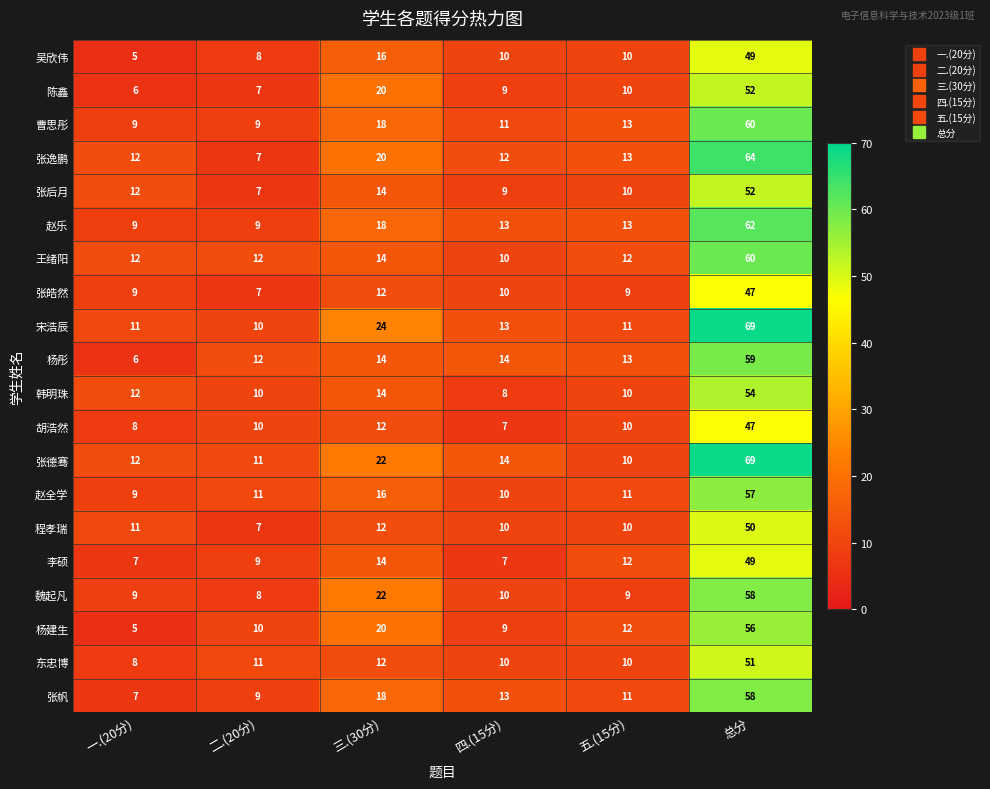

What is the spread (max minus min) of values at 四.(15分)?

7